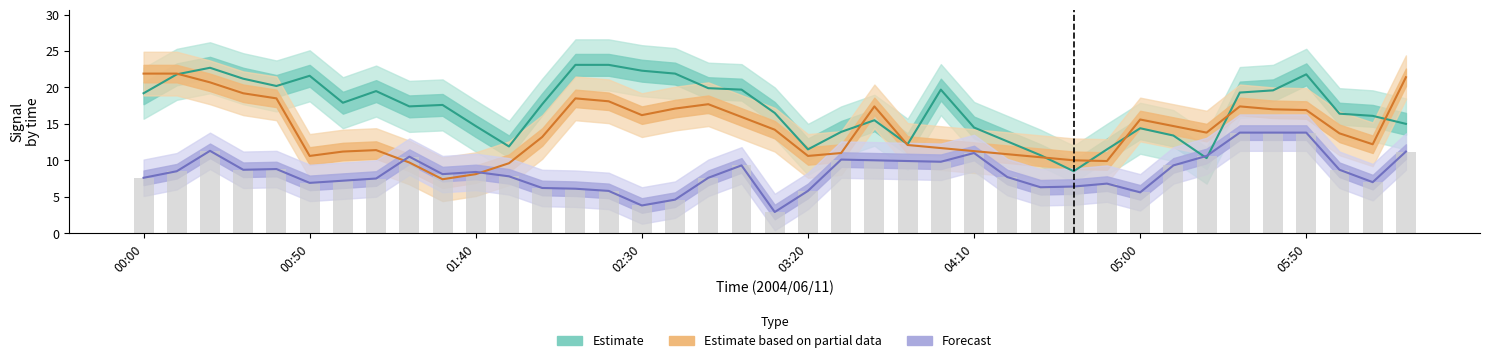

Which series changed the most between 01:40 and 36?

Estimate based on partial data